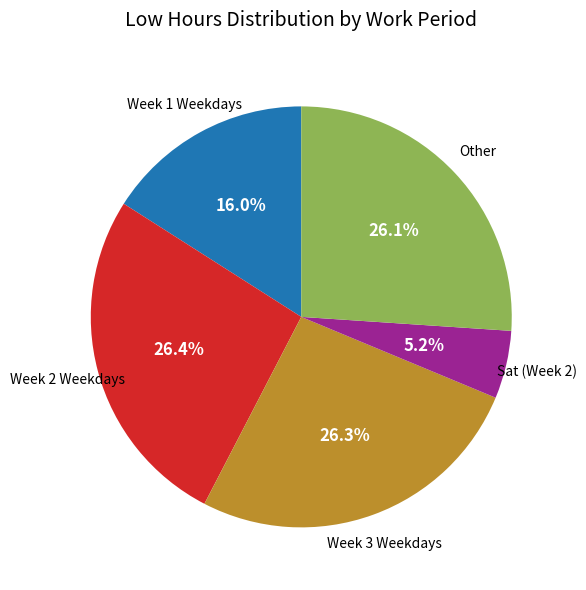

Is there any slice that represents more than half of the pie?

No